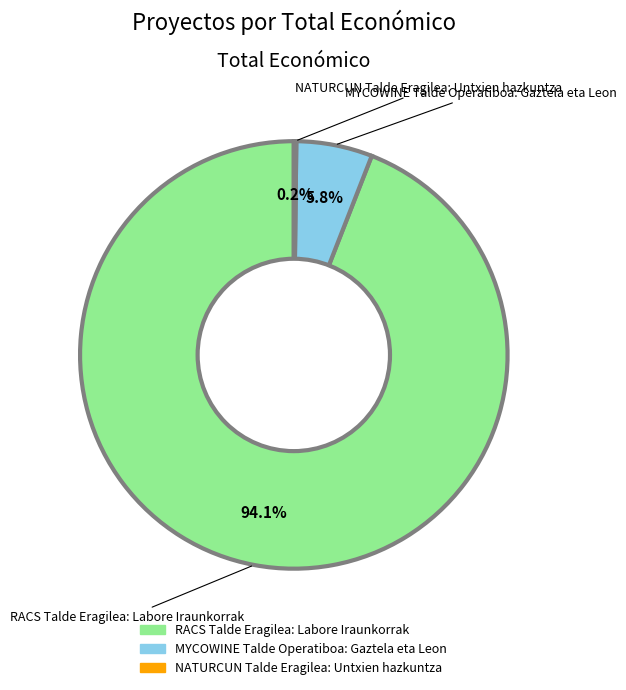

What is the total percentage of MYCOWINE Talde Operatiboa: Gaztela eta Leon and RACS Talde Eragilea: Labore Iraunkorrak?

99.8%